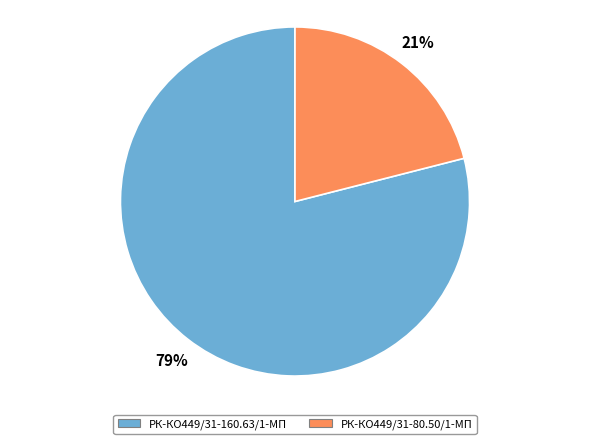

Is there any slice that represents more than half of the pie?

Yes